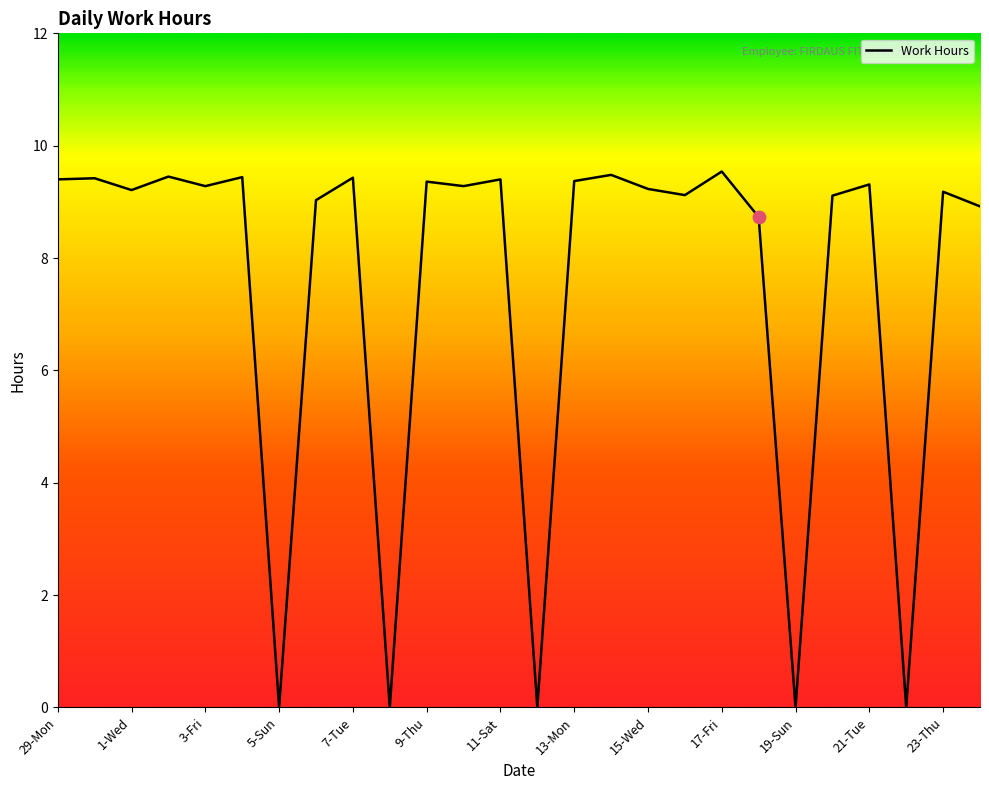

What is the maximum value shown in the chart?

9.5